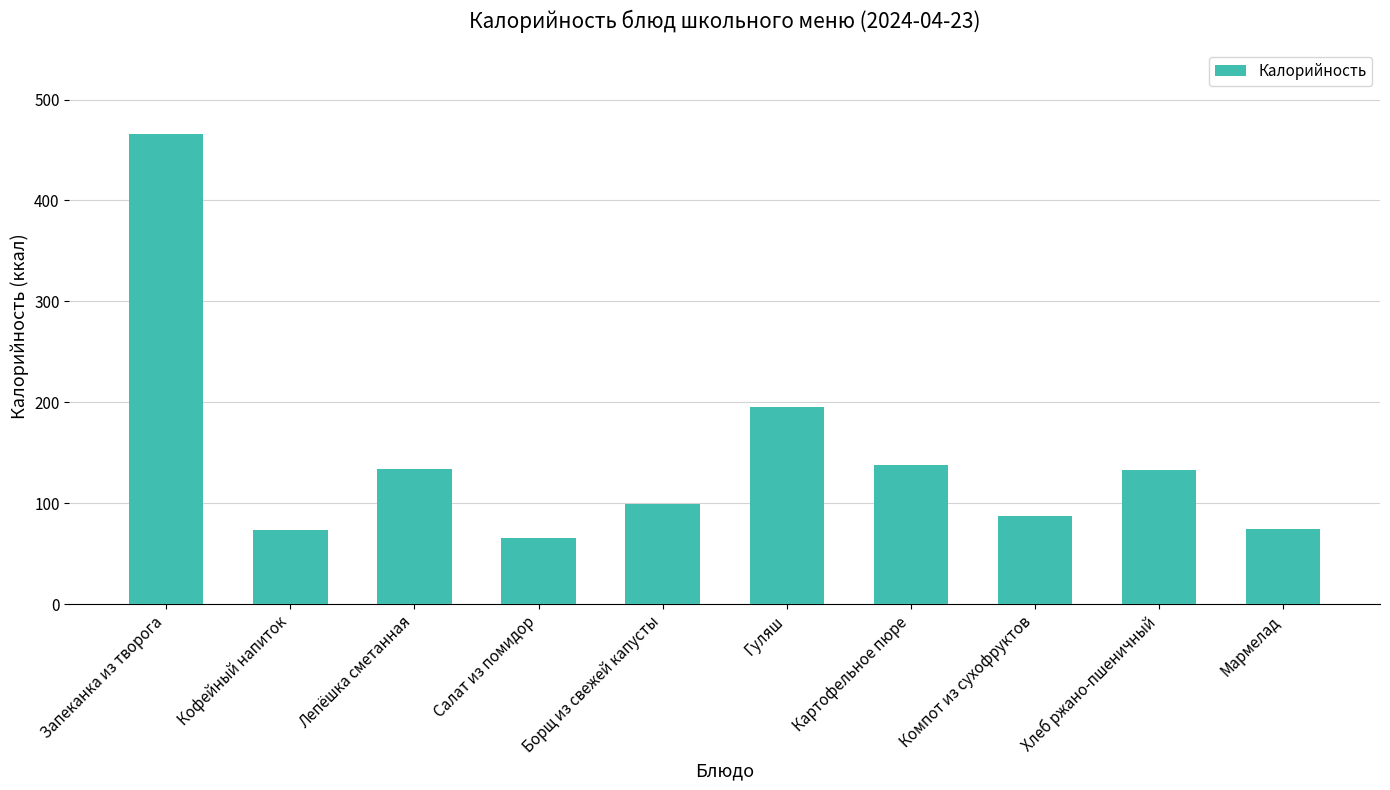

What is the label of the 9th bar from the right?

Кофейный напиток